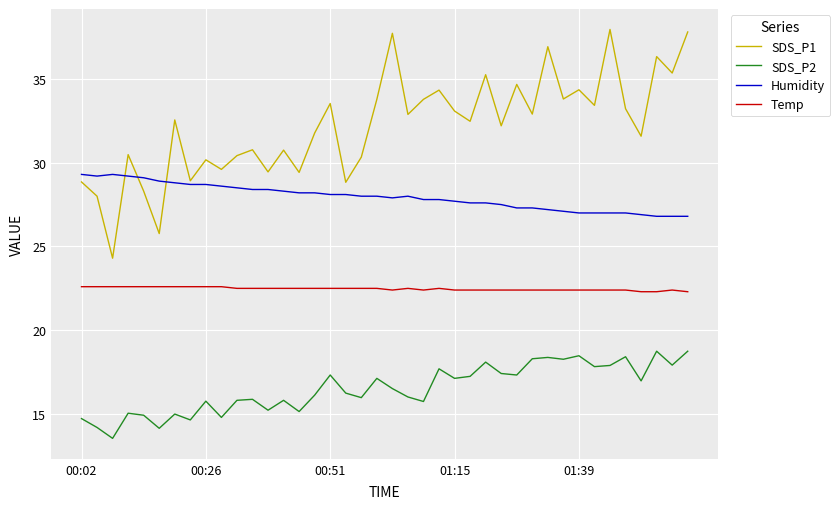

Rank the series by their average value, from lowest to highest.

SDS_P2, Temp, Humidity, SDS_P1